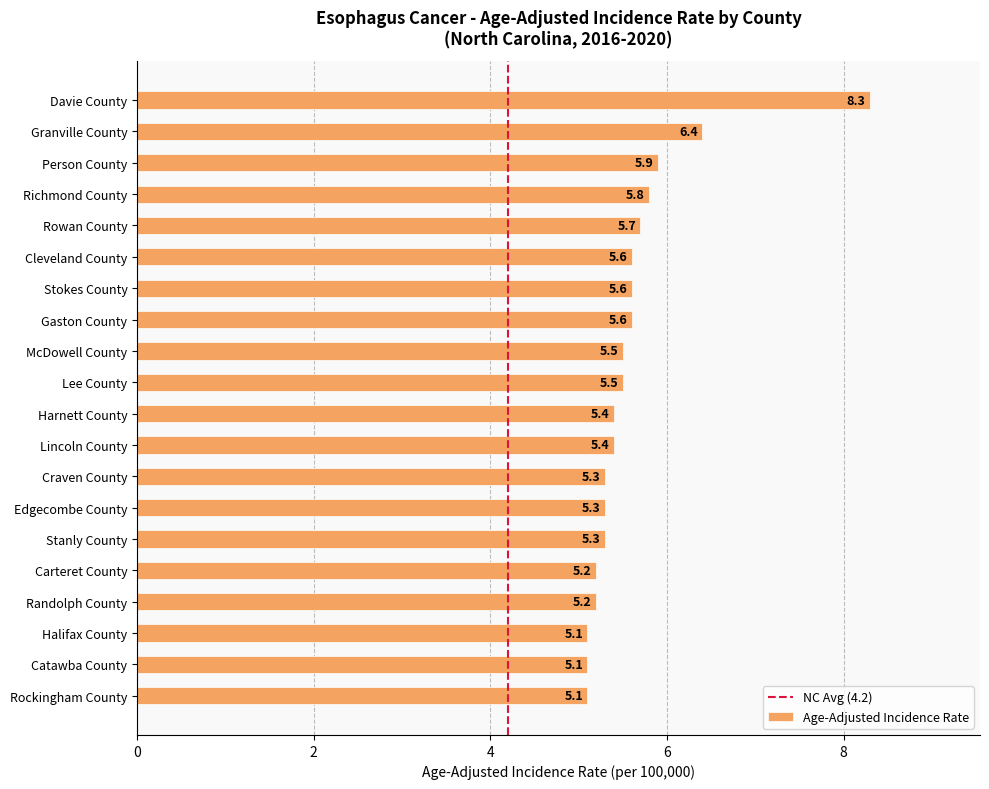

What is the maximum value shown in the chart?

8.3